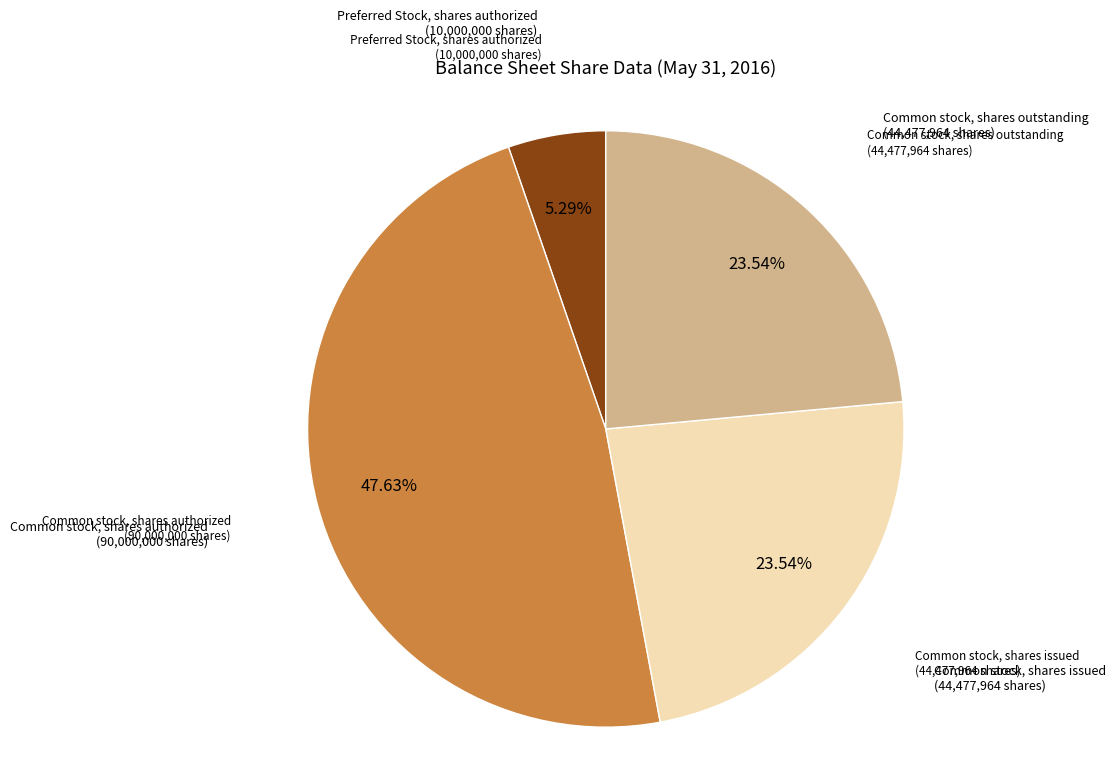

How many segments does this pie chart have?

4